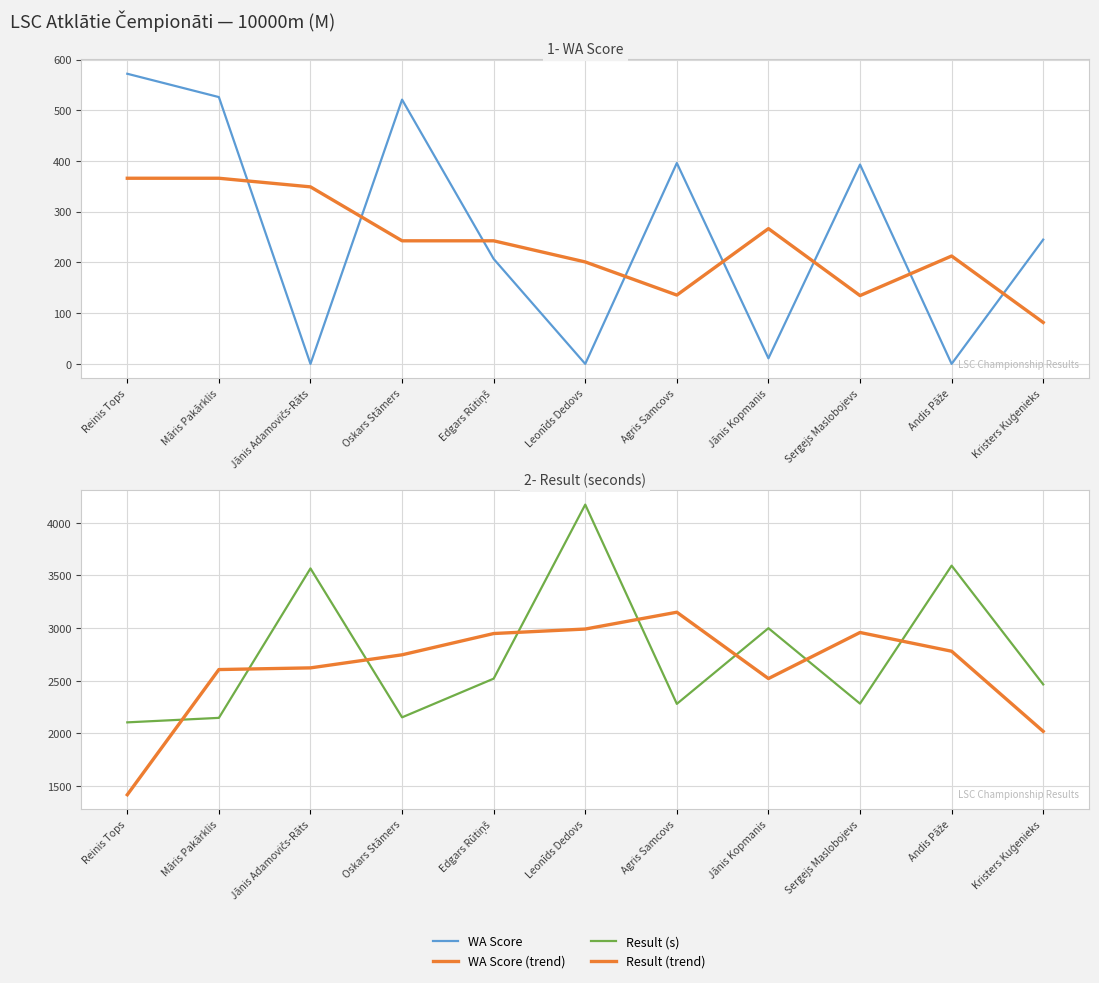

Between Sergejs Maslobojevs and Leonīds Dedovs, which is larger?

Sergejs Maslobojevs